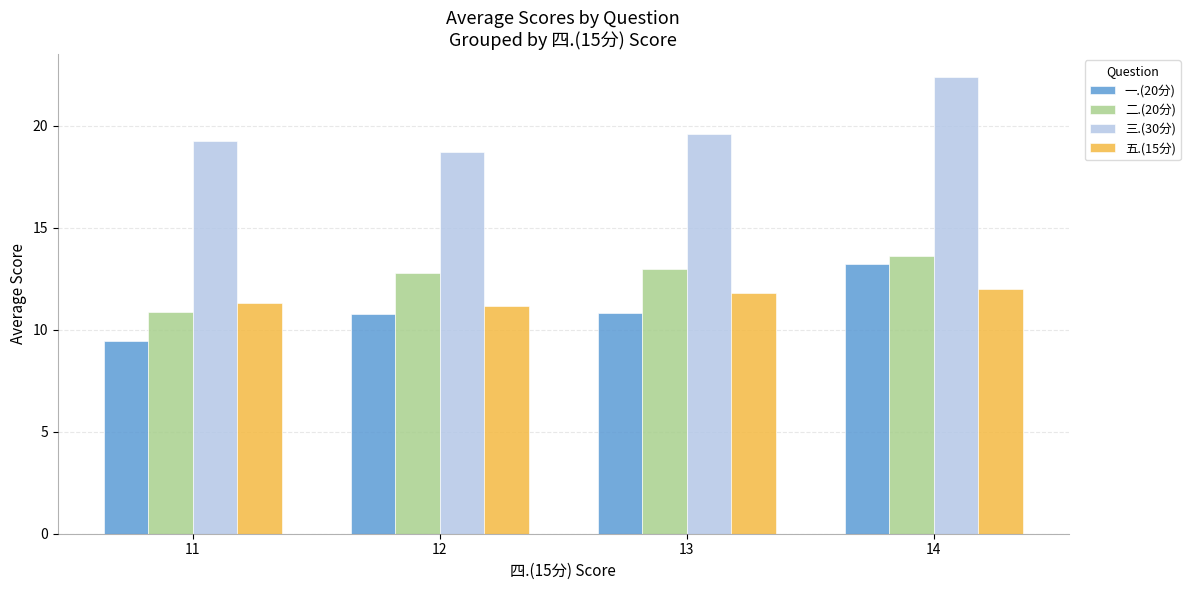

Which series changed the most between 12 and 13?

三.(30分)